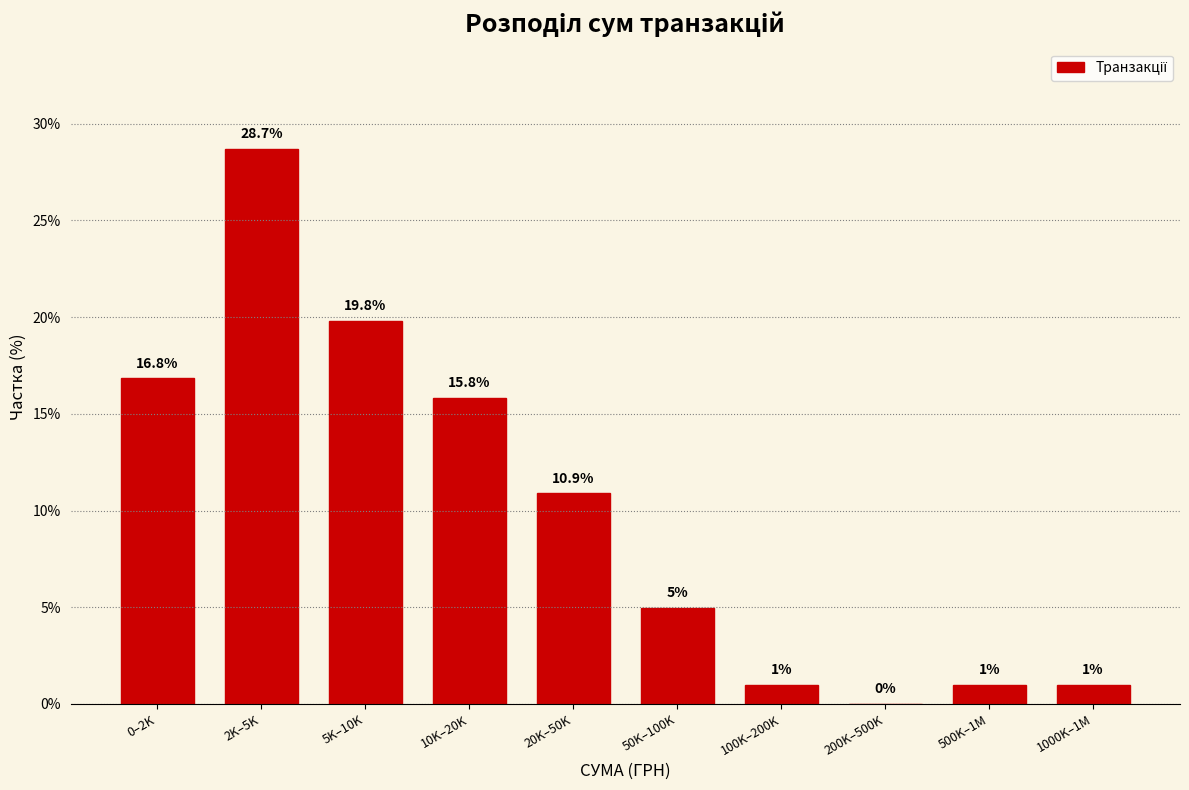

Reading left to right, extract all data points from this chart.

0–2K=16.8	2K–5K=28.7	5K–10K=19.8	10K–20K=15.8	20K–50K=10.9	50K–100K=5.0	100K–200K=1.0	200K–500K=0.0	500K–1M=1.0	1000K–1M=1.0